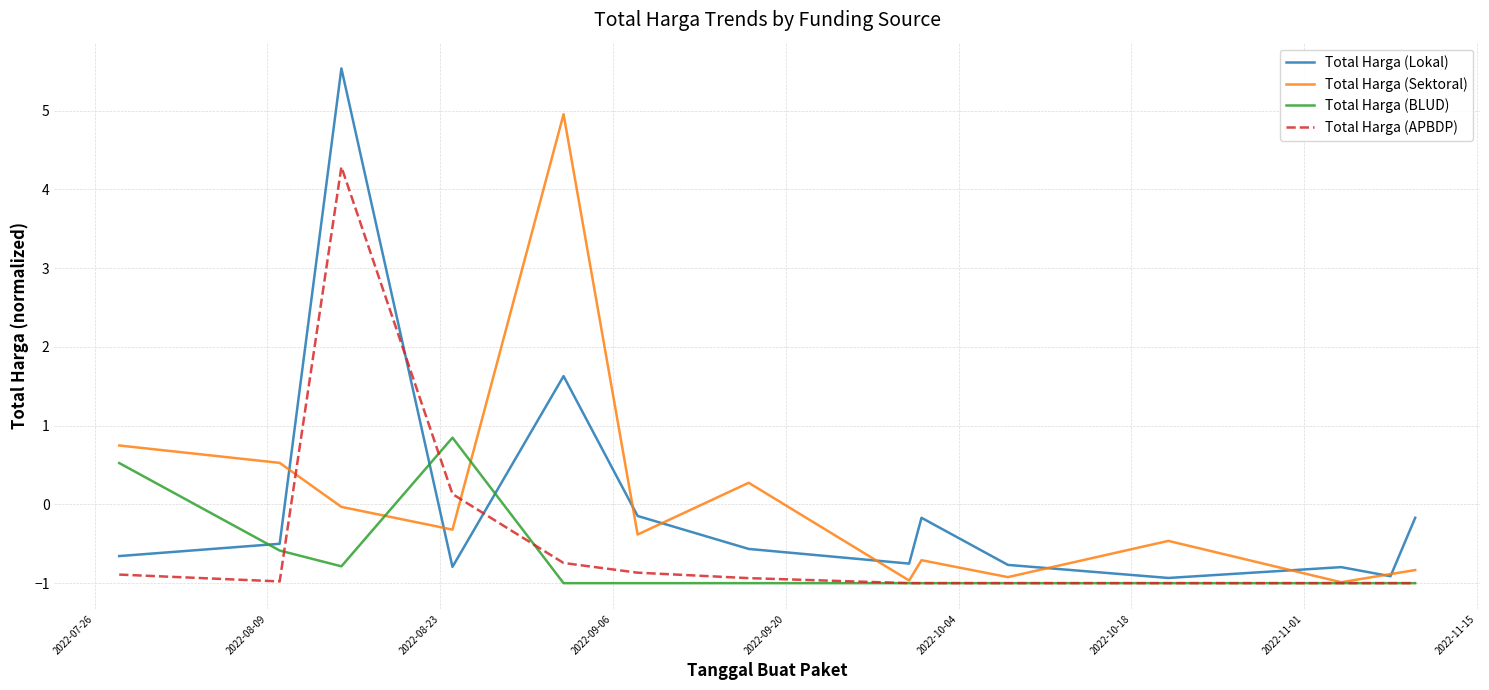

How many values in the Total Harga (APBDP) series are below 0?

12